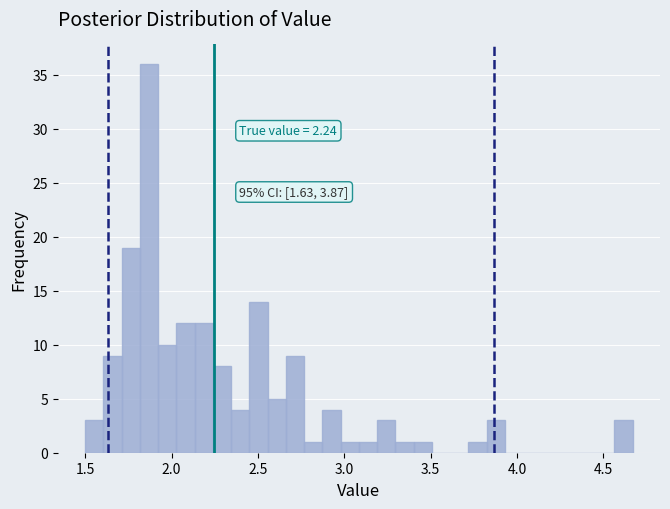

Read against the x-axis, roughly where is the centre of the tallest bar?

1.85